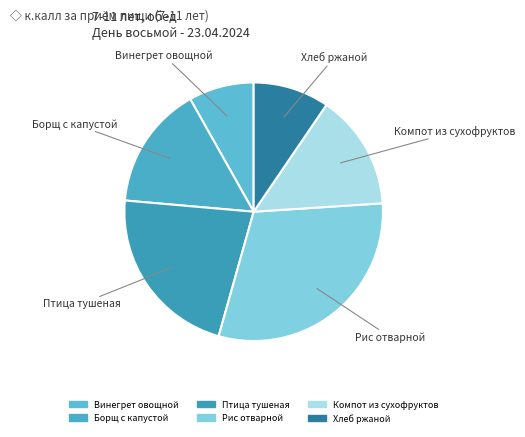

Do Винегрет овощной and Компот из сухофруктов together represent more than half of the pie?

No